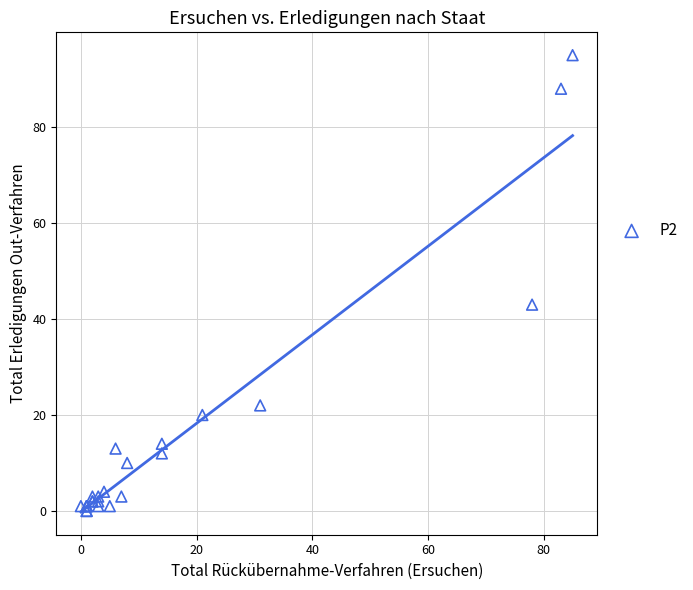

What Y value in the scatter plot is closest to 47?

43